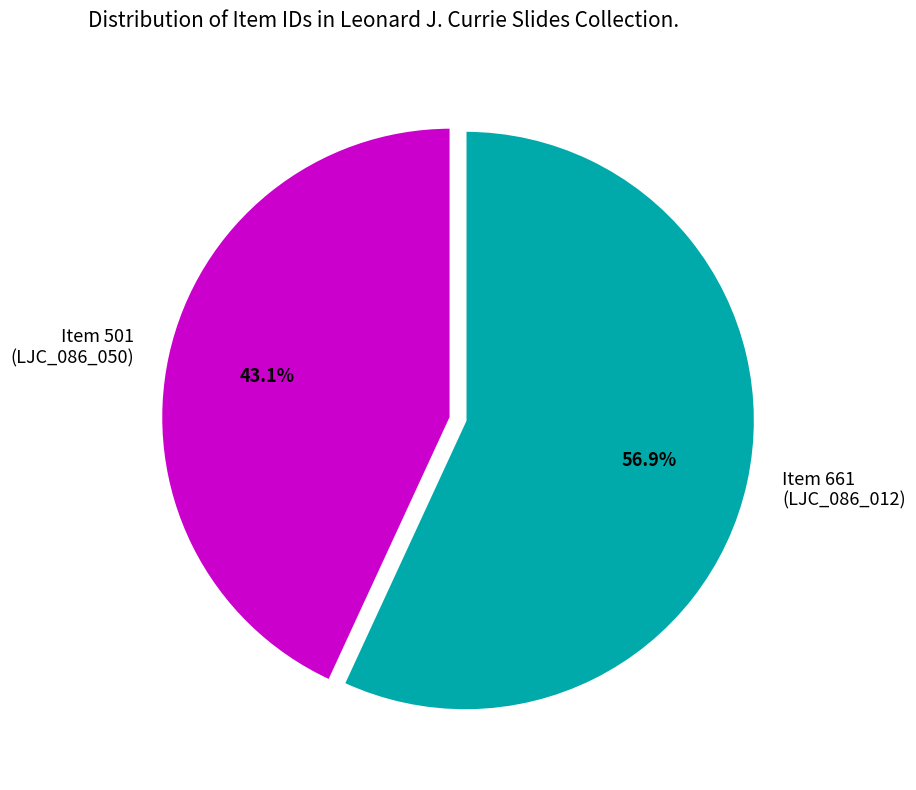

How many slices are in this pie chart?

2